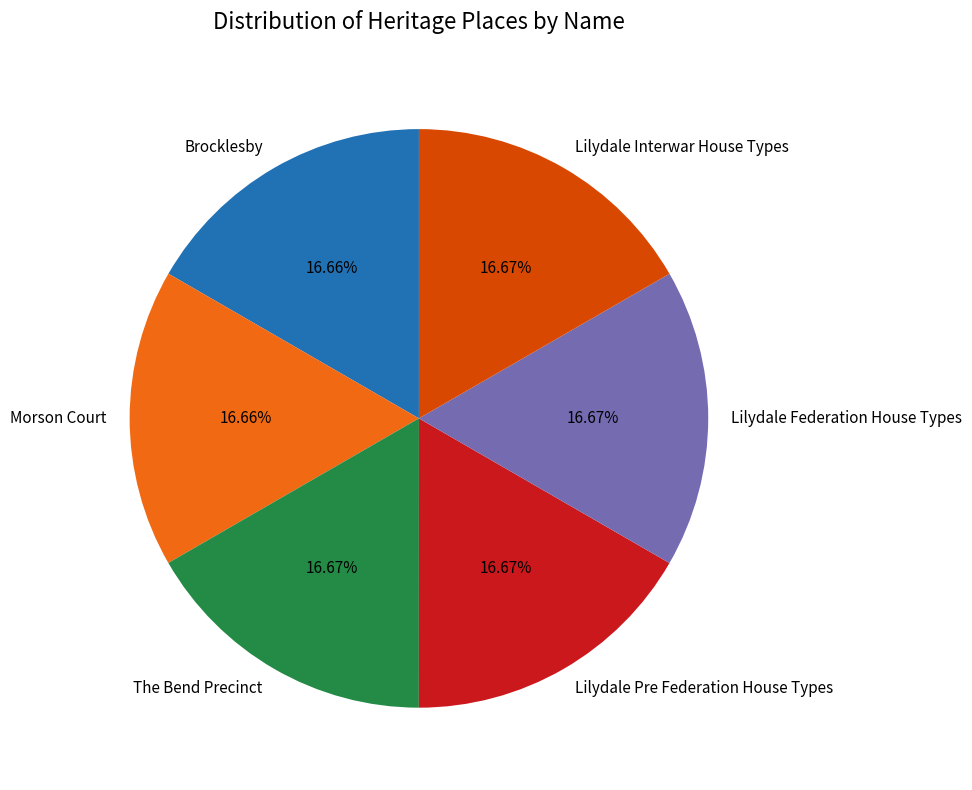

How many slices are in this pie chart?

6